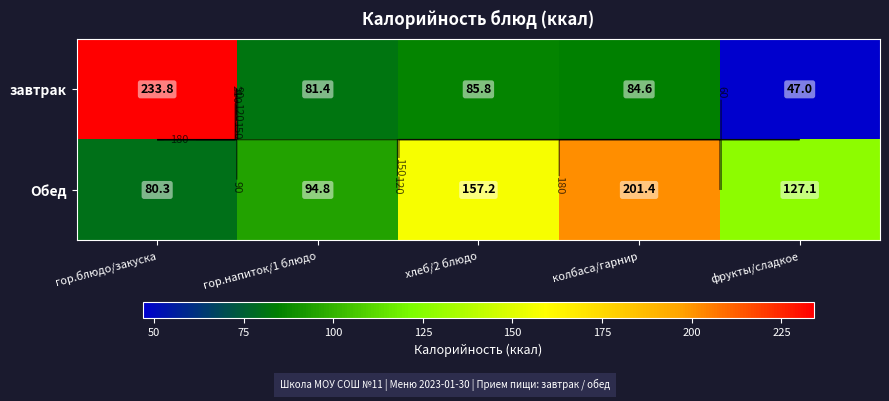

At which label does завтрак reach its minimum?

фрукты/сладкое